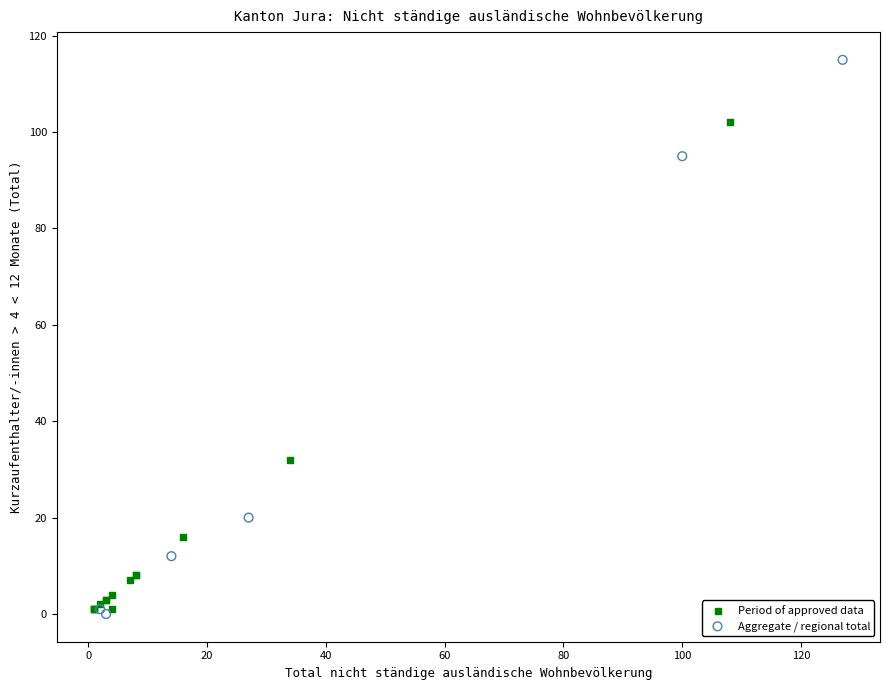

Which series contains the highest Y value?

Aggregate / regional total